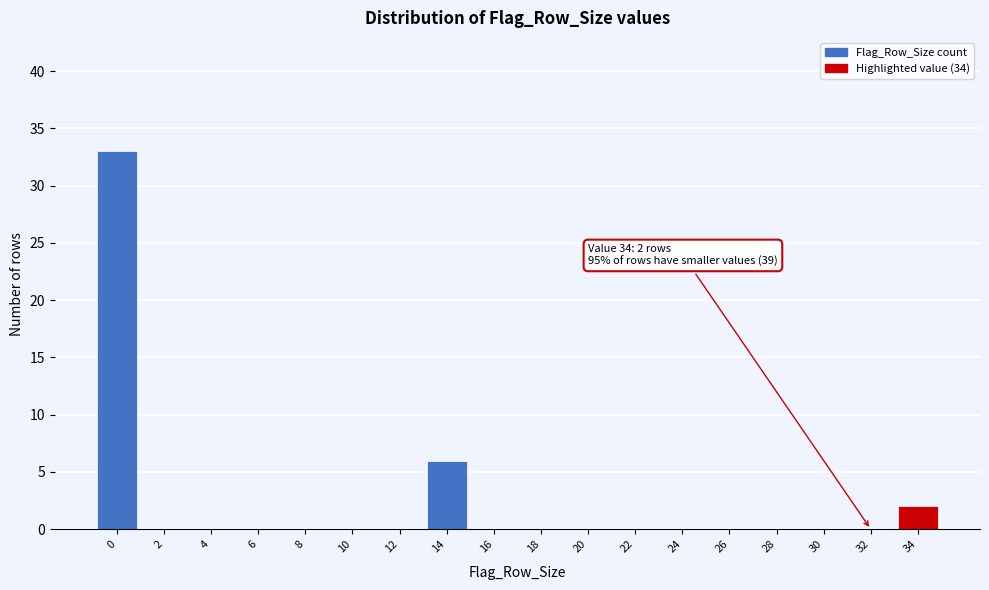

Reading right to left, list all the values displayed in this chart.

34=2	32=0	30=0	28=0	26=0	24=0	22=0	20=0	18=0	16=0	14=6	12=0	10=0	8=0	6=0	4=0	2=0	0=33